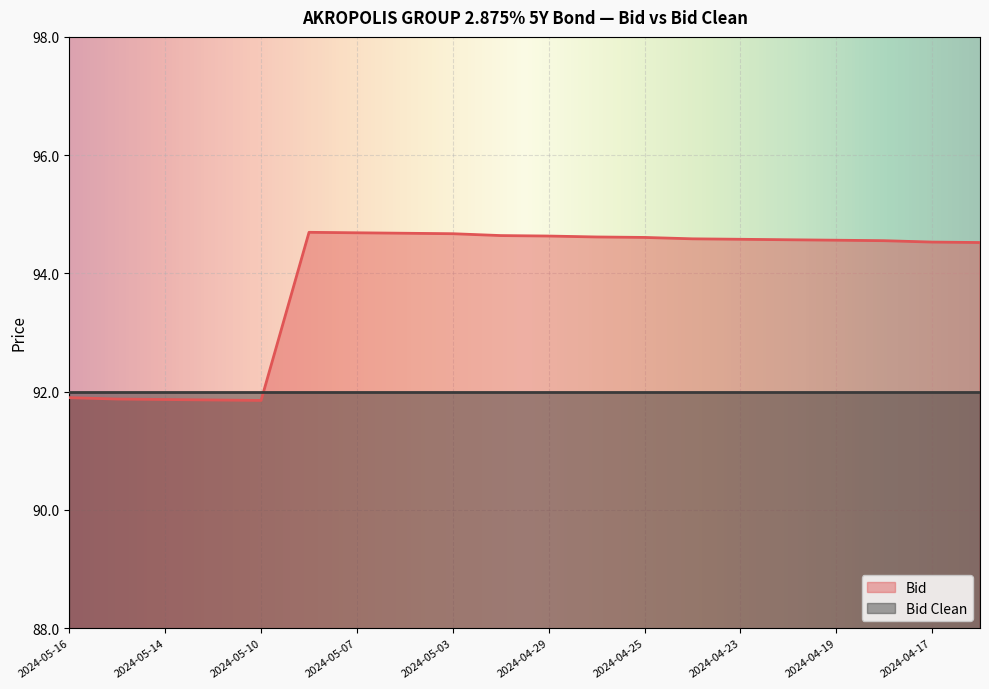

What is the maximum value shown in the chart?

94.7